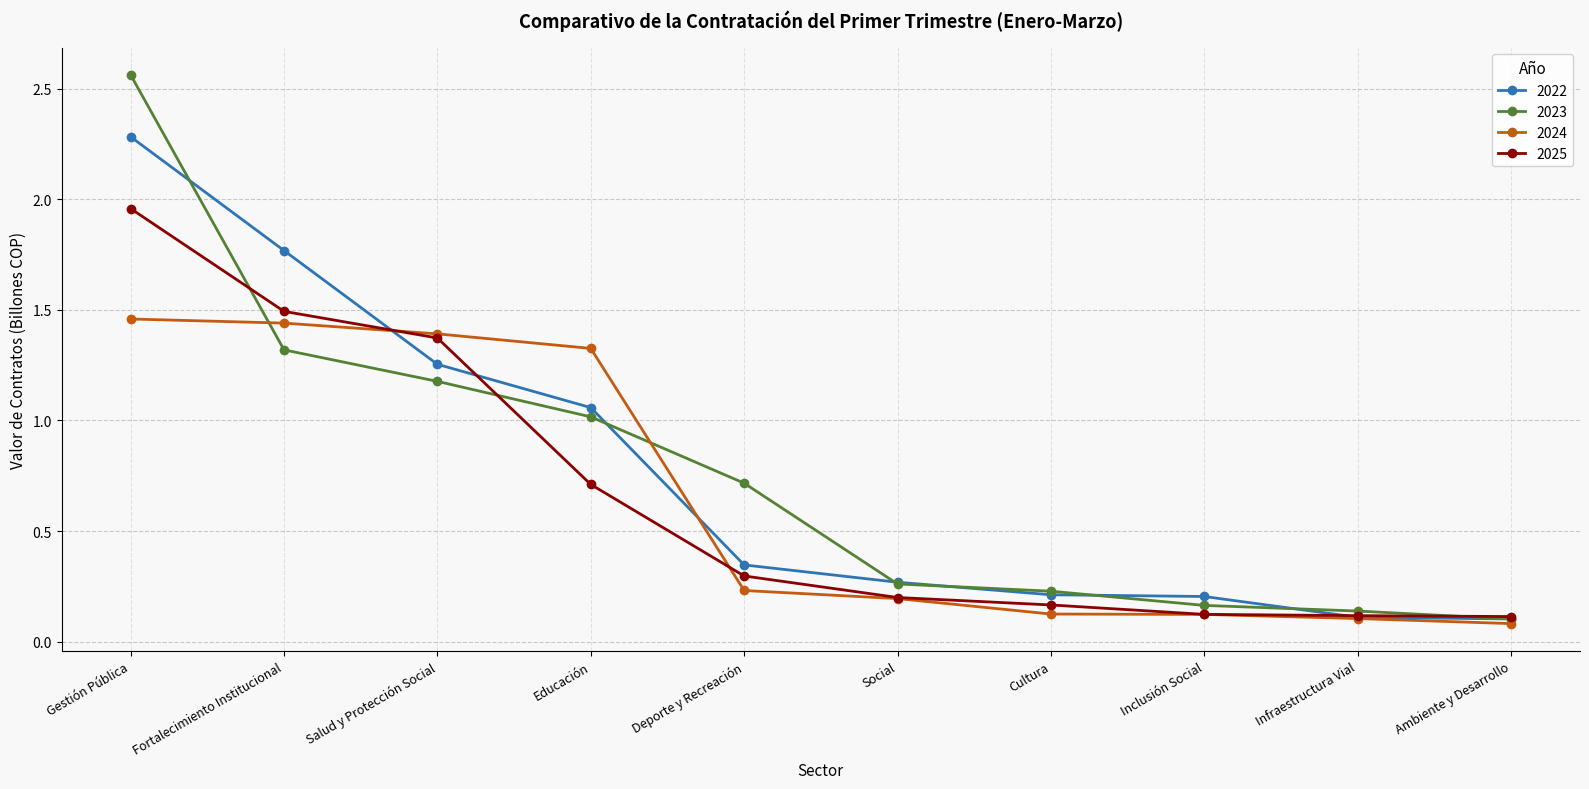

At how many categories does at least one series exceed 0?

10